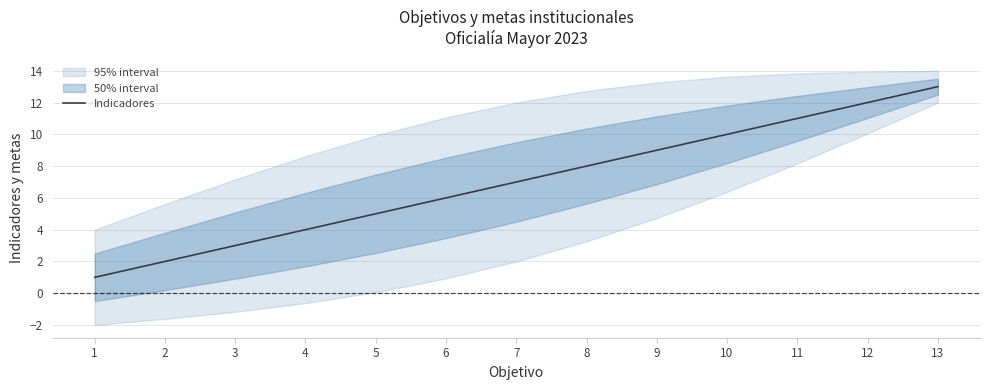

What is the change in value from 2 to 7?

+5